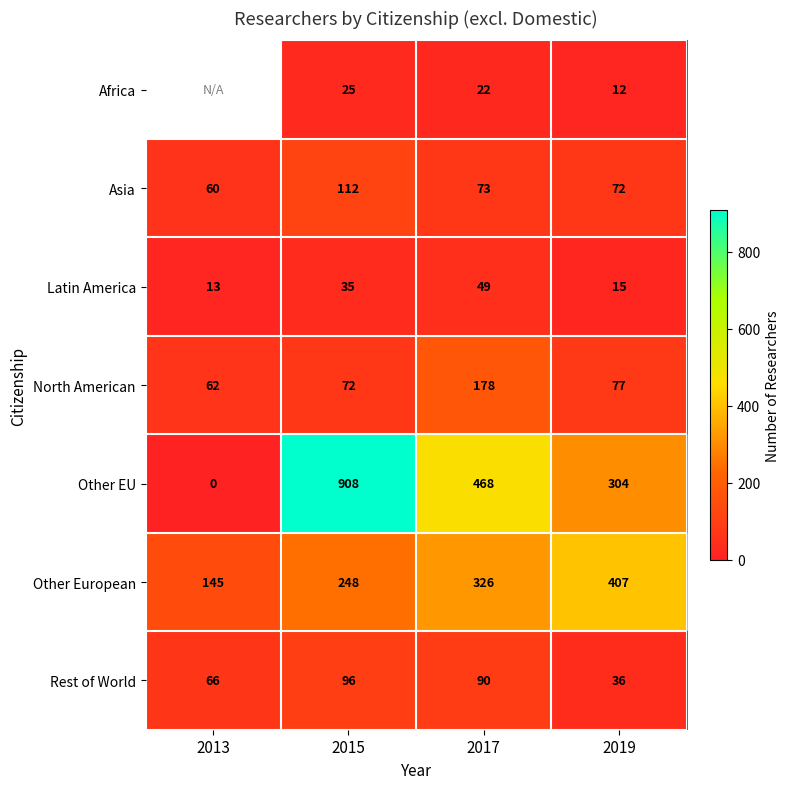

Is it true that Rest of World equals 36 at 2019?

True